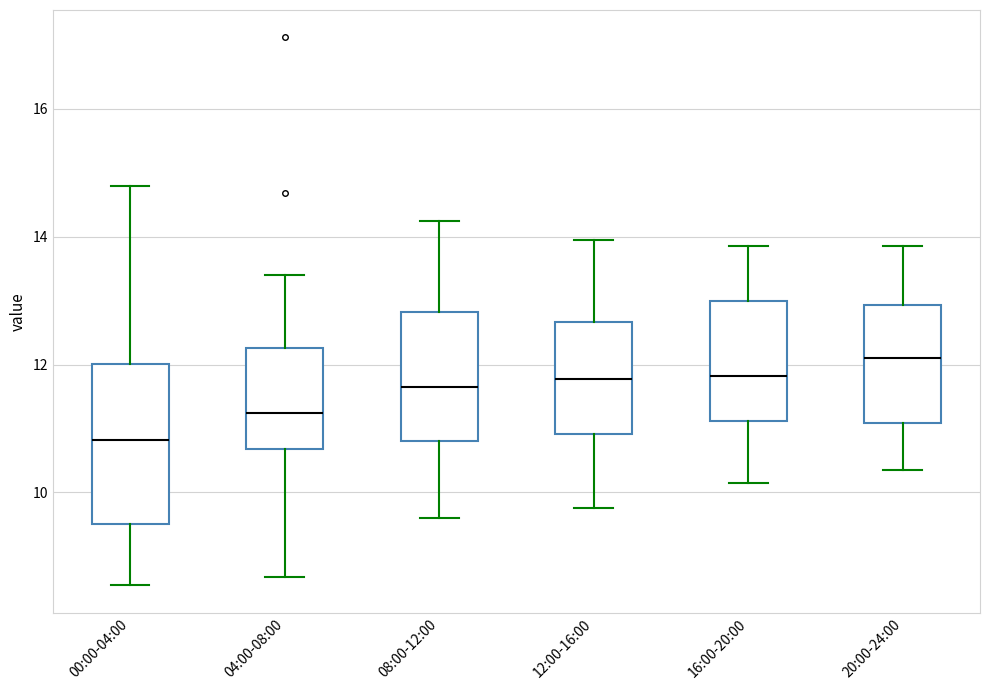

Which box is the tallest, from its lower edge to its upper edge?

00:00-04:00